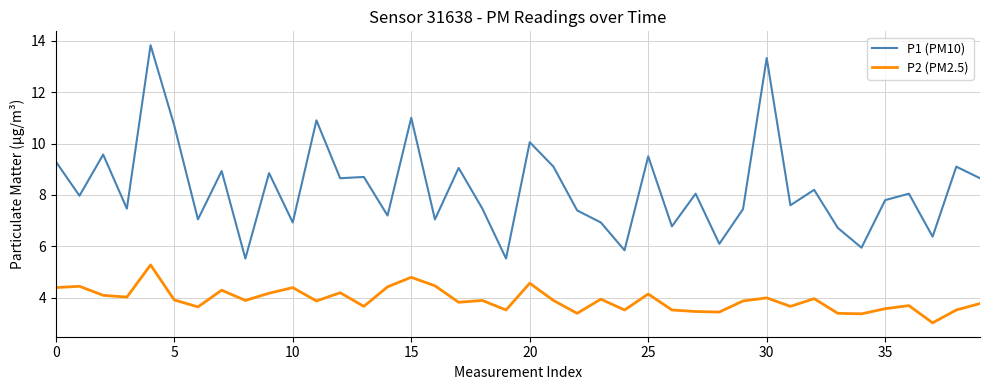

Rank the series by their maximum value, from lowest to highest.

P2 (PM2.5), P1 (PM10)